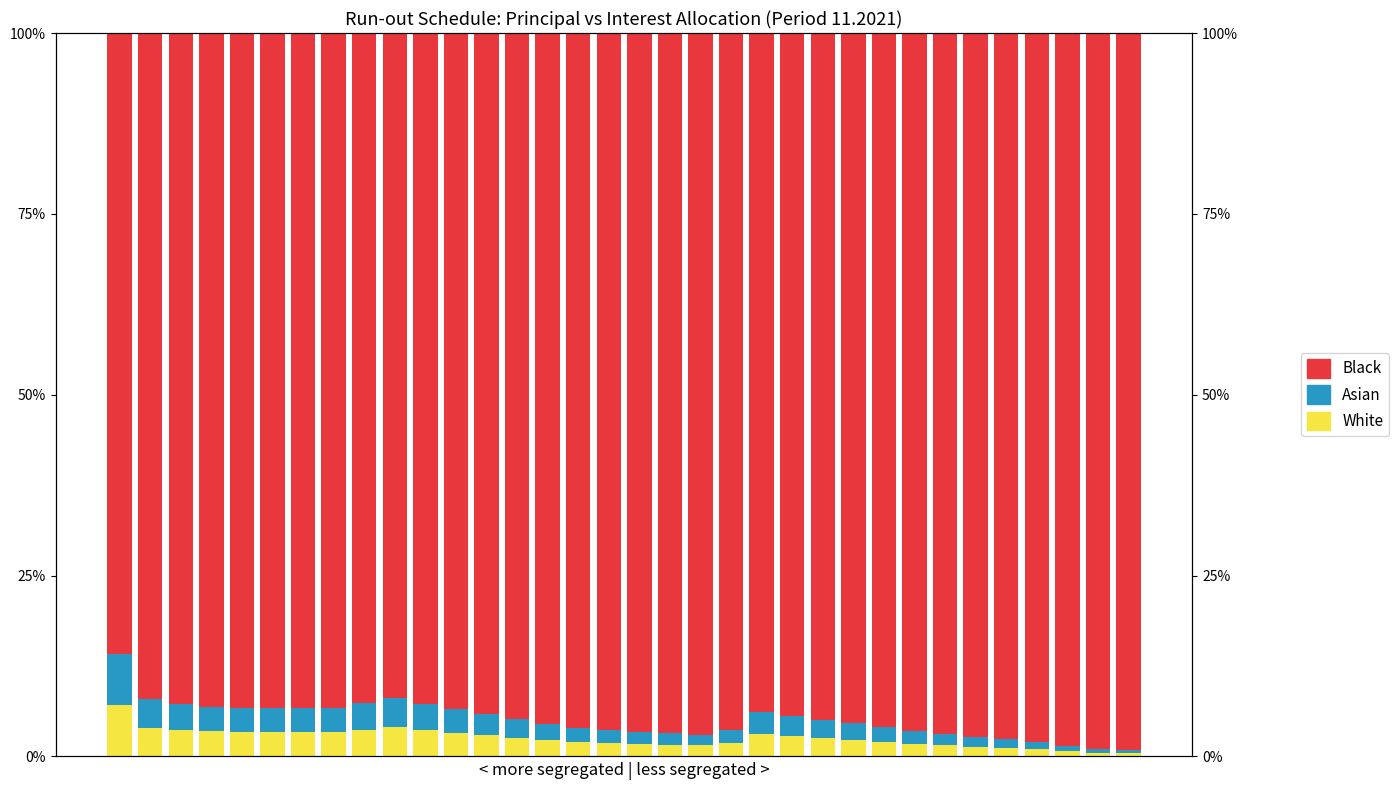

Reading left to right, list all the values displayed in this chart.

White: 0.1	0.0	0.0	0.0	0.0	0.0	0.0	0.0	0.0	0.0	0.0	0.0	0.0	0.0	0.0	0.0	0.0	0.0	0.0	0.0	0.0	0.0	0.0	0.0	0.0	0.0	0.0	0.0	0.0	0.0	0.0	0.0	0.0	0.0
Asian: 0.1	0.0	0.0	0.0	0.0	0.0	0.0	0.0	0.0	0.0	0.0	0.0	0.0	0.0	0.0	0.0	0.0	0.0	0.0	0.0	0.0	0.0	0.0	0.0	0.0	0.0	0.0	0.0	0.0	0.0	0.0	0.0	0.0	0.0
Black: 0.9	0.9	0.9	0.9	0.9	0.9	0.9	0.9	0.9	0.9	0.9	0.9	0.9	0.9	1.0	1.0	1.0	1.0	1.0	1.0	1.0	0.9	0.9	0.9	1.0	1.0	1.0	1.0	1.0	1.0	1.0	1.0	1.0	1.0